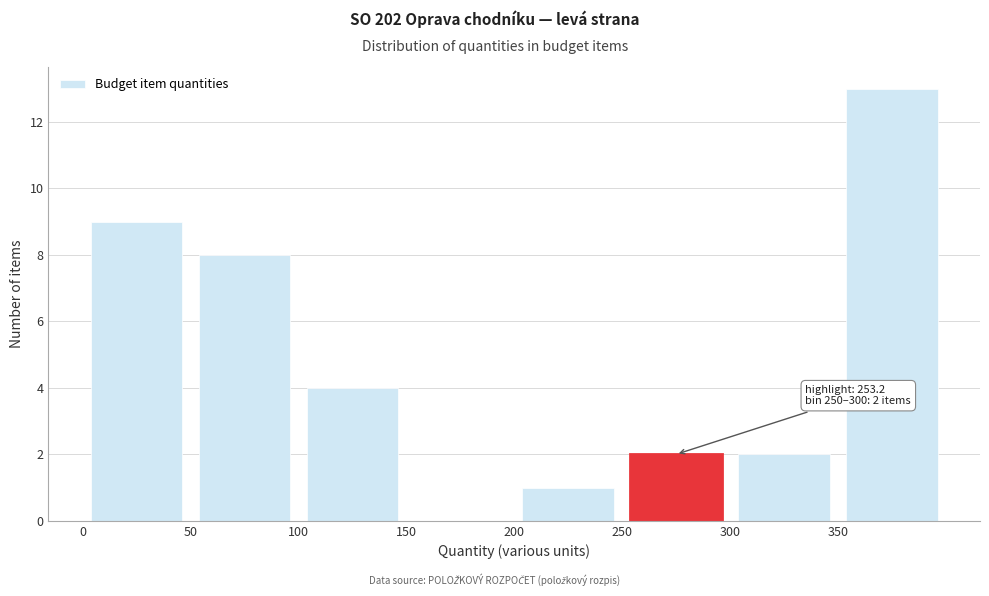

Which range on the x-axis has the tallest bar?

350 to 400